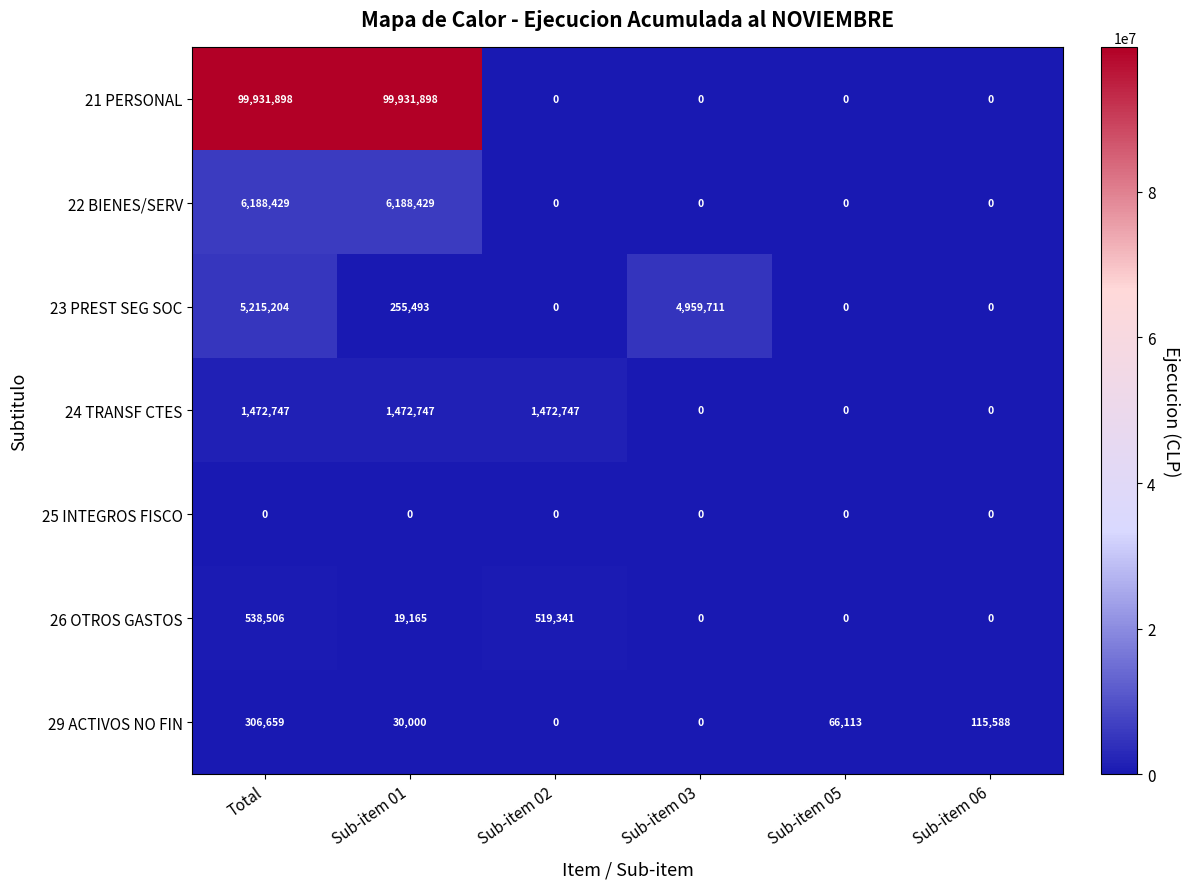

Which series changed the most between Total and Sub-item 02?

21 PERSONAL